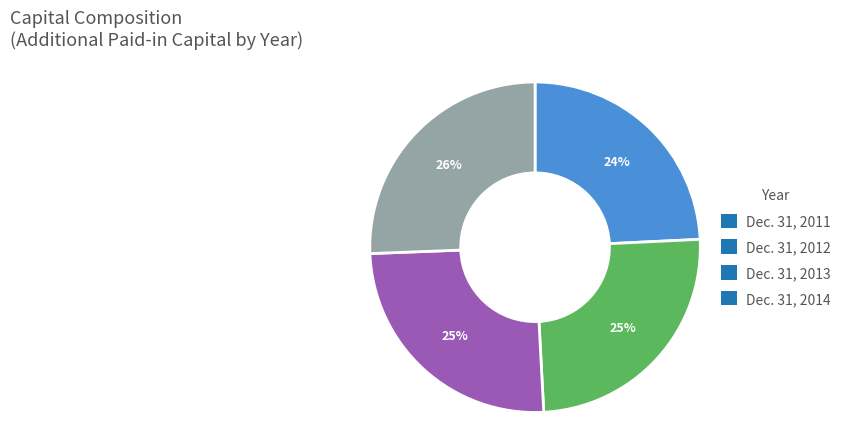

Which slice is the smallest?

Dec. 31, 2011